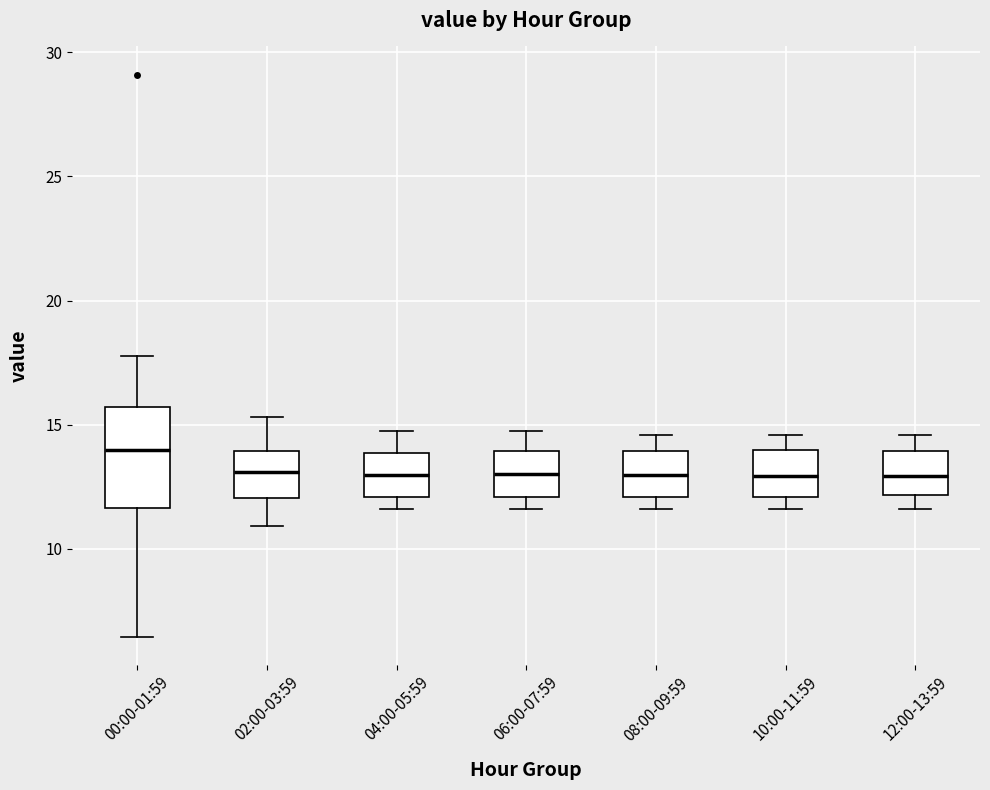

Reading left to right, transcribe this box plot: for each box, give where its median line is, the range the box spans, and where its two whiskers end, as read against the y-axis. The values are not printed on the chart, so give them approximately, as read against the axis.

00:00-01:59: median 14.0, box 11.5 to 15.5, whiskers 6.5 to 18.0
02:00-03:59: median 13.0, box 12.0 to 14.0, whiskers 11.0 to 15.5
04:00-05:59: median 13.0, box 12.0 to 14.0, whiskers 11.5 to 15.0
06:00-07:59: median 13.0, box 12.0 to 14.0, whiskers 11.5 to 15.0
08:00-09:59: median 13.0, box 12.0 to 14.0, whiskers 11.5 to 14.5
10:00-11:59: median 13.0, box 12.0 to 14.0, whiskers 11.5 to 14.5
12:00-13:59: median 13.0, box 12.0 to 14.0, whiskers 11.5 to 14.5